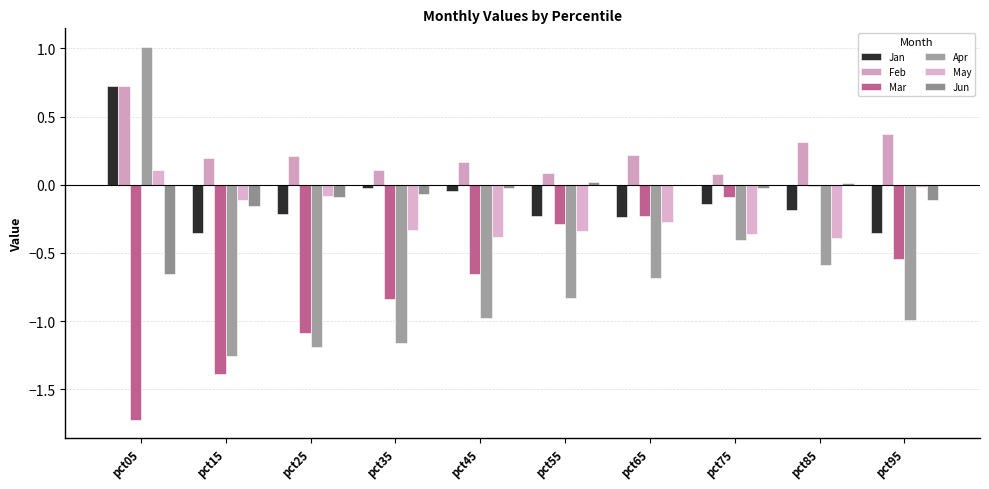

Which category has the lowest value in the Jan series?

pct95